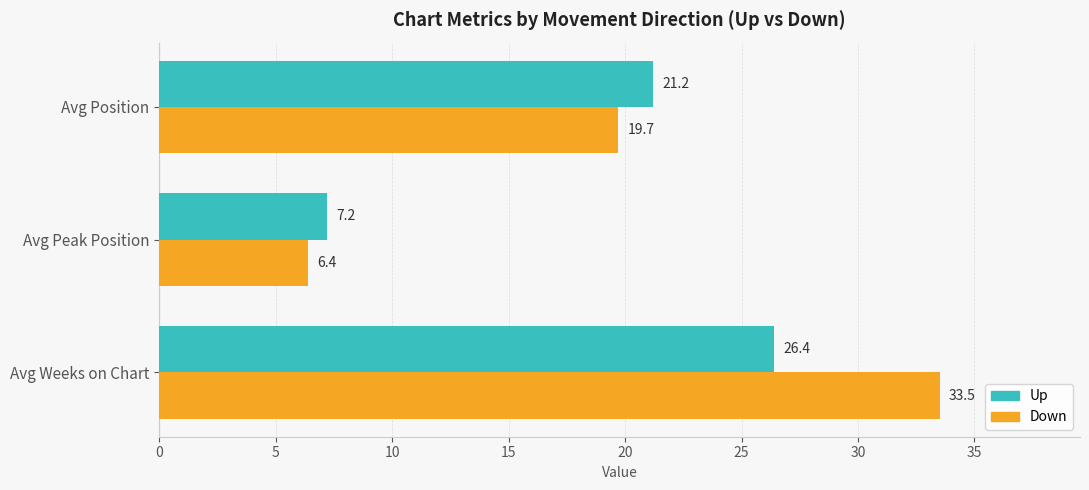

What is the spread (max minus min) of values at Avg Peak Position?

0.8